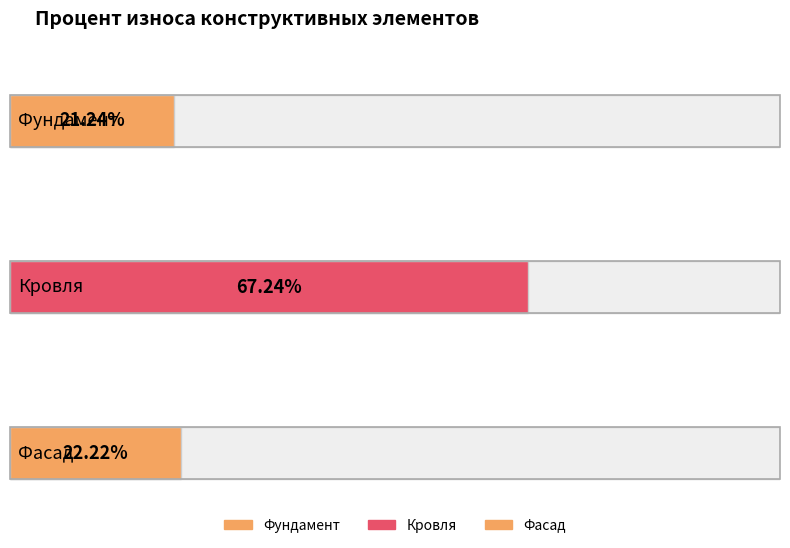

What is the greatest value displayed?

67.2